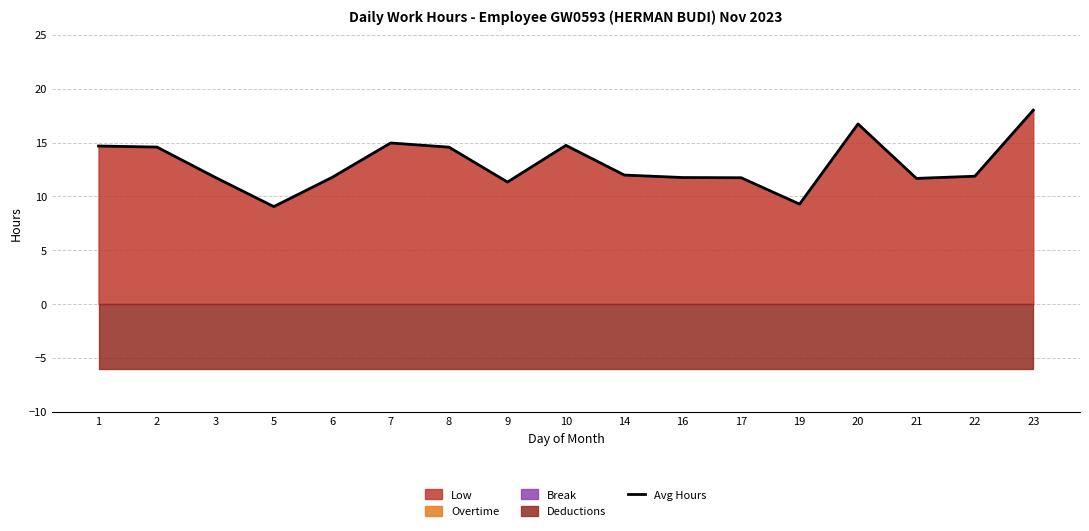

What is the smallest value displayed?

9.1